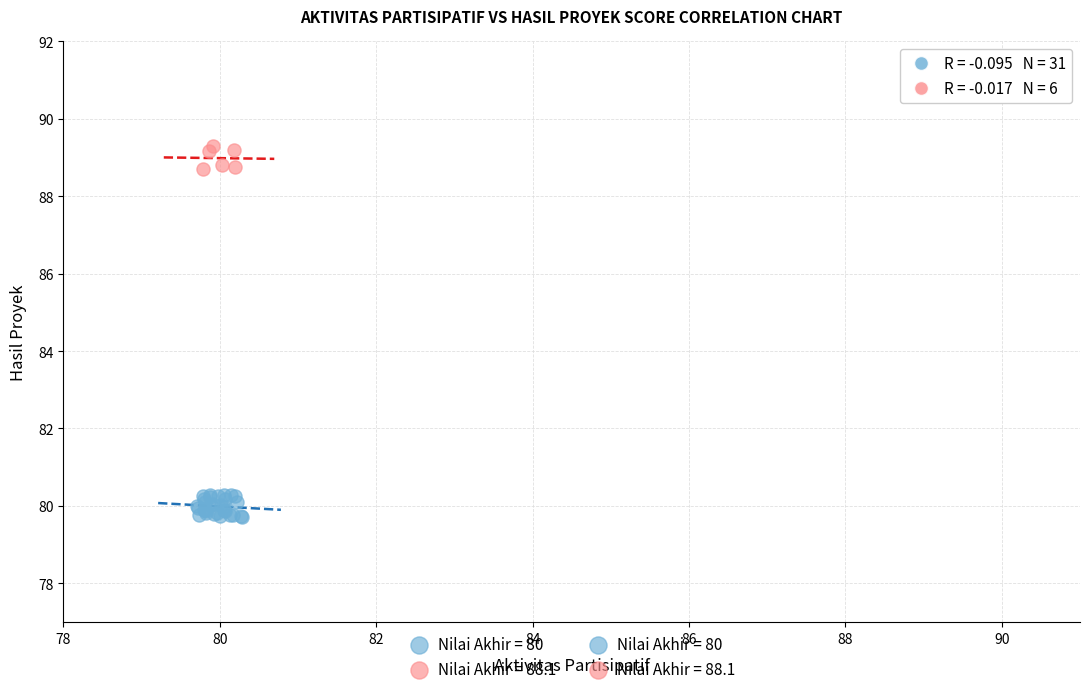

Which series reaches the minimum Y coordinate?

Nilai Akhir = 80